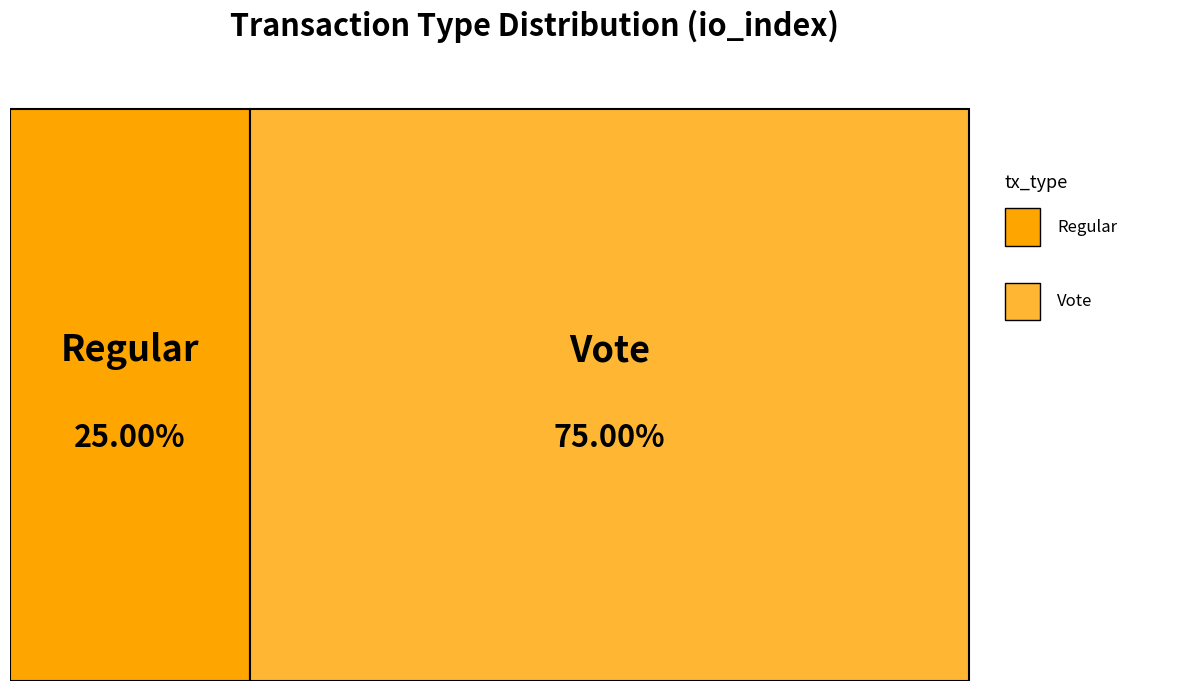

Which category has the biggest portion of the pie?

Vote